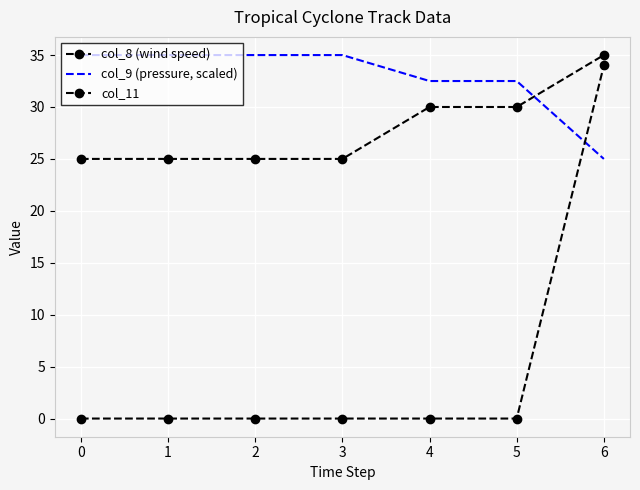

At 3, list the series in order from smallest to largest.

col_11, col_8 (wind speed), col_9 (pressure, scaled)